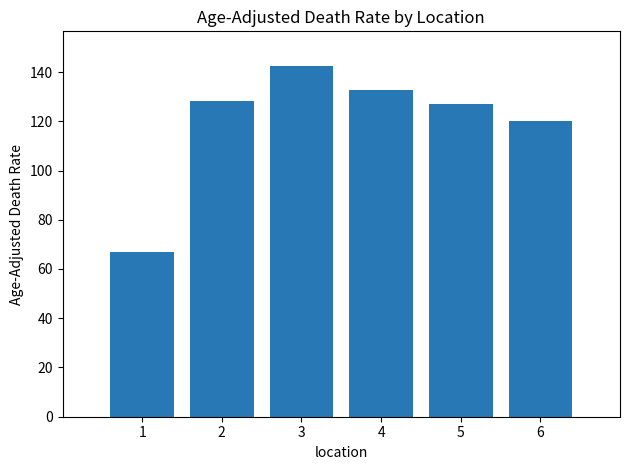

At which label is the value closest to 104?

6